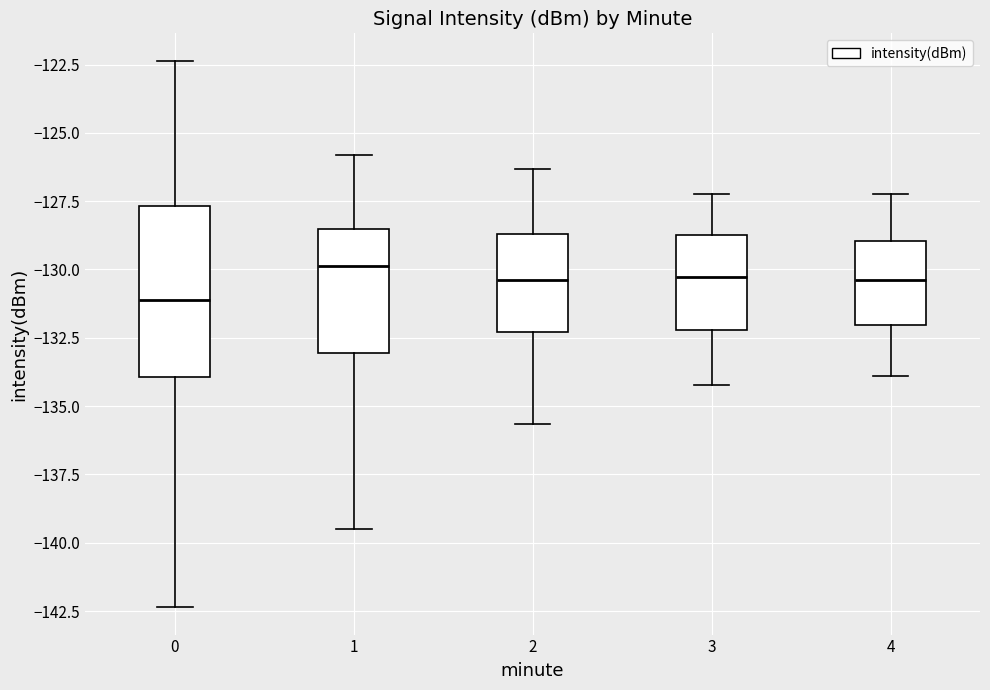

Reading left to right, read every box against the y-axis: the position of its median line, the range the box covers, and the ends of its whiskers. The values are not printed on the chart, so give them approximately, as read against the axis.

0: median -131.0, box -134.0 to -127.5, whiskers -142.5 to -122.5
1: median -130.0, box -133.0 to -128.5, whiskers -139.5 to -126.0
2: median -130.5, box -132.5 to -128.5, whiskers -135.5 to -126.5
3: median -130.5, box -132.0 to -128.5, whiskers -134.0 to -127.0
4: median -130.5, box -132.0 to -129.0, whiskers -134.0 to -127.0